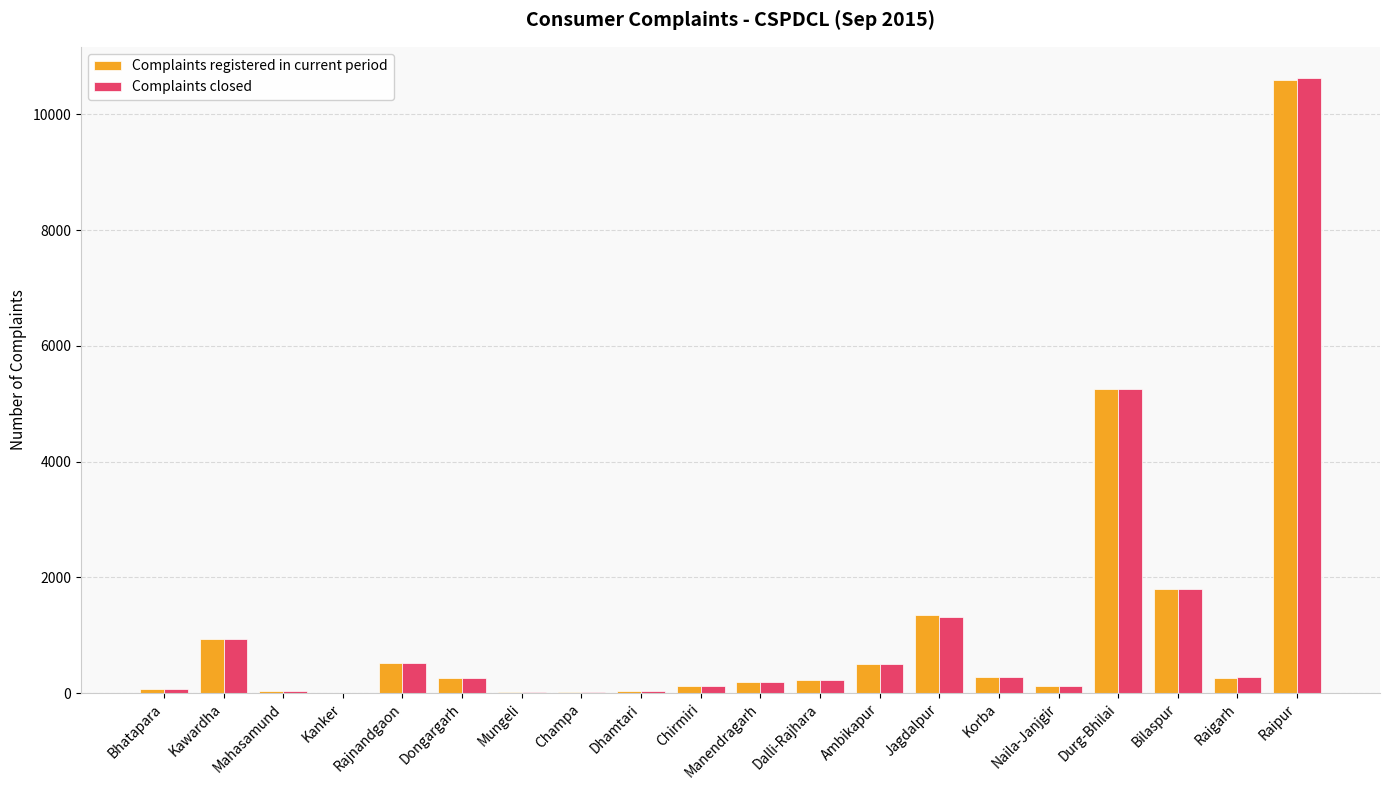

The value of Complaints closed at Korba is 281. True or false?

True